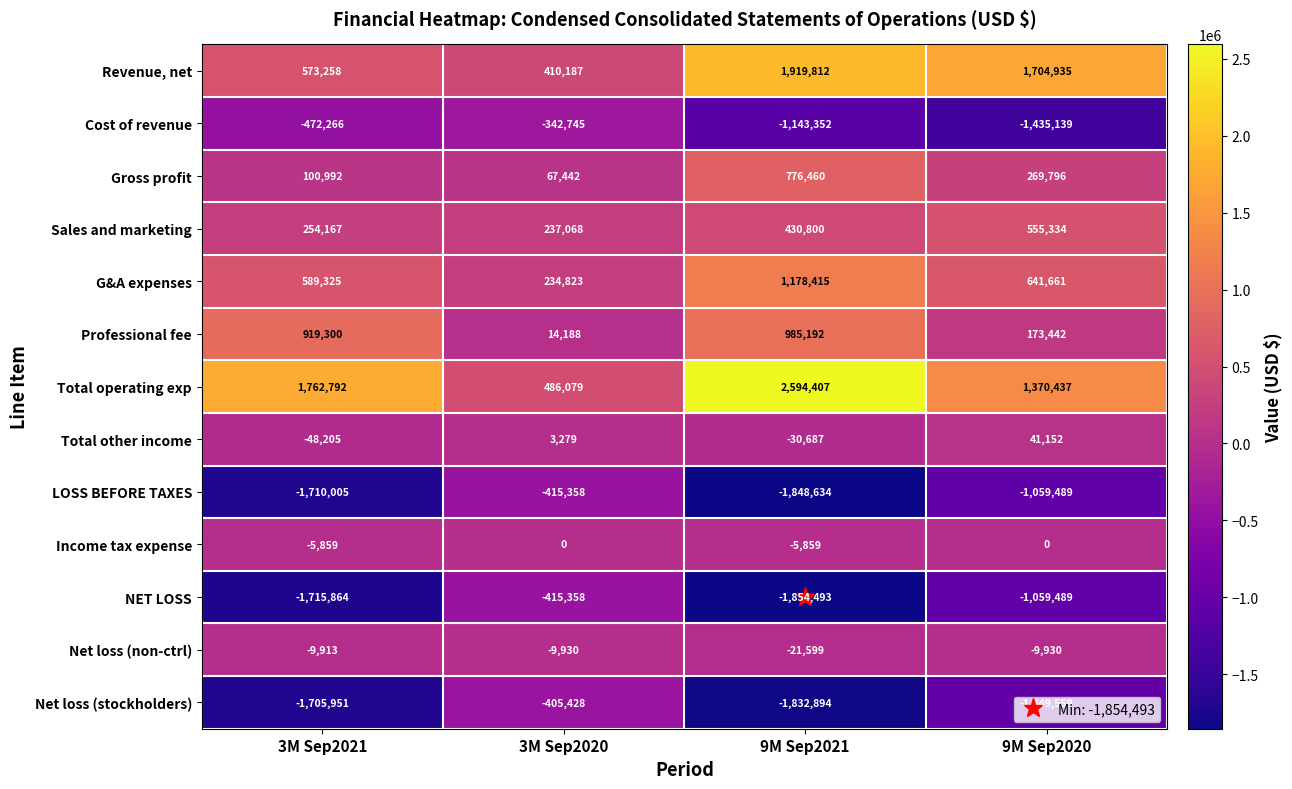

At which category is the sum across all series the highest?

9M Sep2021